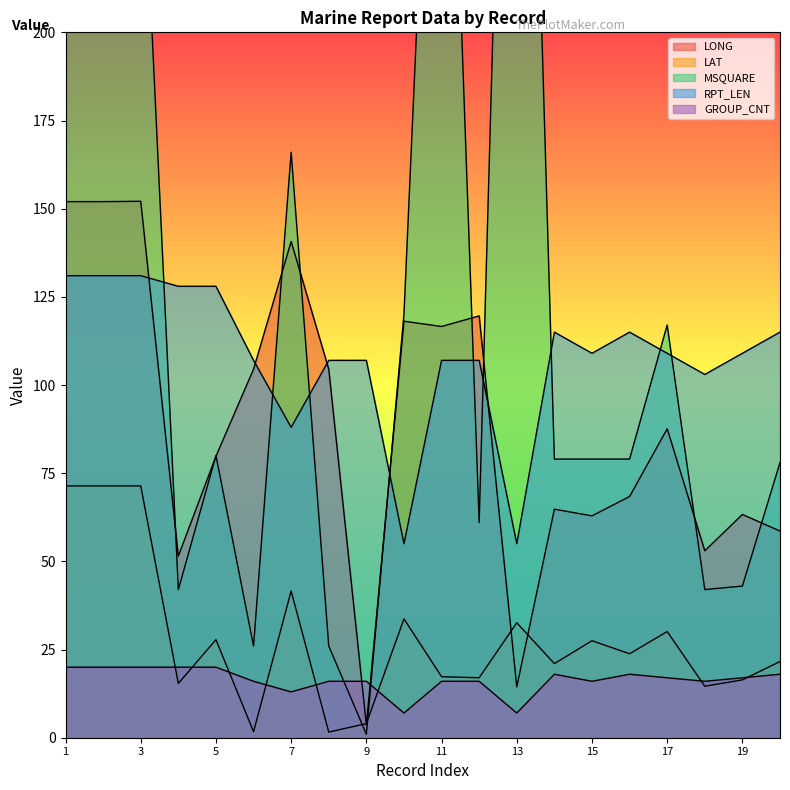

Reading left to right, transcribe all the data shown in this chart.

LONG: 1=152.0	2=152.0	3=152.1	4=51.5	5=79.8	6=104.5	7=140.7	8=104.5	9=3.6	10=118.1	11=116.6	12=119.6	13=14.4	14=64.8	15=62.9	16=68.4	17=87.6	18=53.0	19=63.3	20=58.6
LAT: 1=71.4	2=71.4	3=71.4	4=15.4	5=27.8	6=1.7	7=41.6	8=1.6	9=4.0	10=33.7	11=17.3	12=17.0	13=32.6	14=21.0	15=27.5	16=23.8	17=30.1	18=14.6	19=16.4	20=21.6
MSQUARE: 1=268.0	2=268.0	3=268.0	4=42.0	5=80.0	6=26.0	7=166.0	8=26.0	9=1.0	10=120.0	11=360.0	12=61.0	13=442.0	14=79.0	15=79.0	16=79.0	17=117.0	18=42.0	19=43.0	20=78.0
RPT_LEN: 1=131.0	2=131.0	3=131.0	4=128.0	5=128.0	6=107.0	7=88.0	8=107.0	9=107.0	10=55.0	11=107.0	12=107.0	13=55.0	14=115.0	15=109.0	16=115.0	17=109.0	18=103.0	19=109.0	20=115.0
GROUP_CNT: 1=20.0	2=20.0	3=20.0	4=20.0	5=20.0	6=16.0	7=13.0	8=16.0	9=16.0	10=7.0	11=16.0	12=16.0	13=7.0	14=18.0	15=16.0	16=18.0	17=17.0	18=16.0	19=17.0	20=18.0